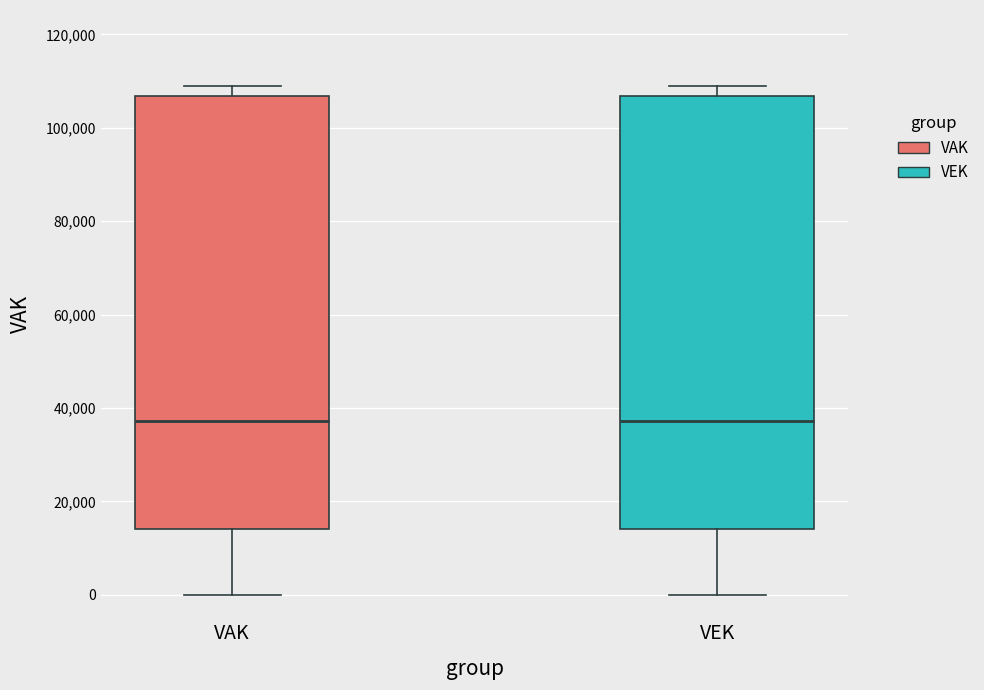

Where does the median line of the box for VEK sit on the y-axis? The values are not printed on the chart, so give them approximately, as read against the axis.

38000